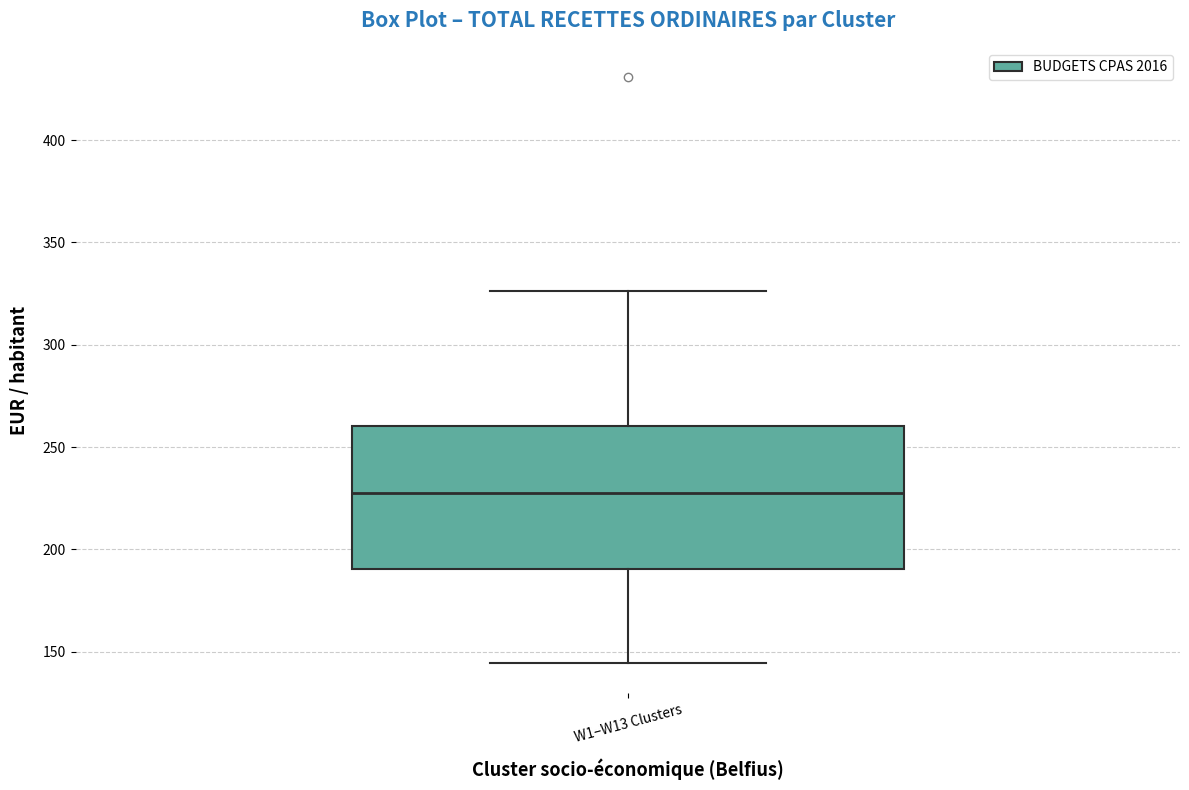

Read this box plot against the y-axis: the position of the median line, the range covered by the box, and the ends of both whiskers. The values are not printed on the chart, so give them approximately, as read against the axis.

median 230, box 190 to 260, whiskers 145 to 325